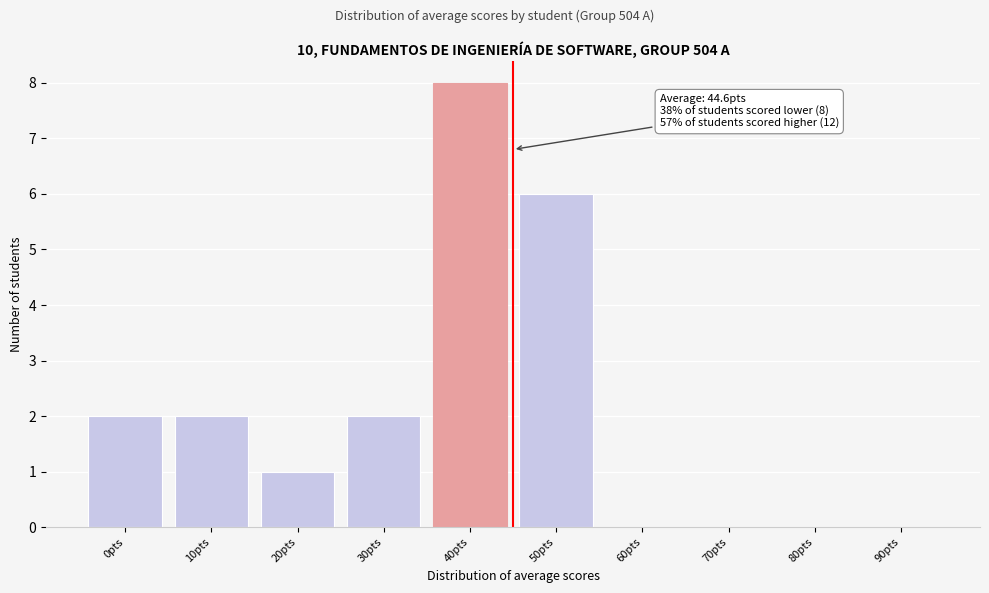

Reading right to left, what are all the values shown in this chart?

90pts=0	80pts=0	70pts=0	60pts=0	50pts=6	40pts=8	30pts=2	20pts=1	10pts=2	0pts=2